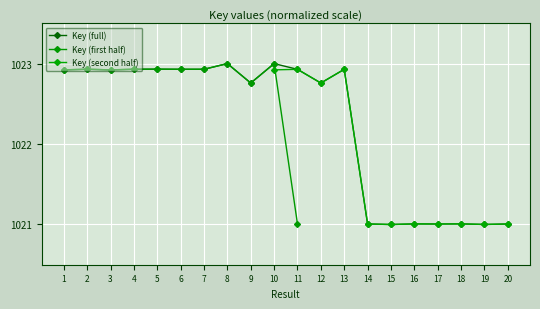

How many data points are above 1022?

13